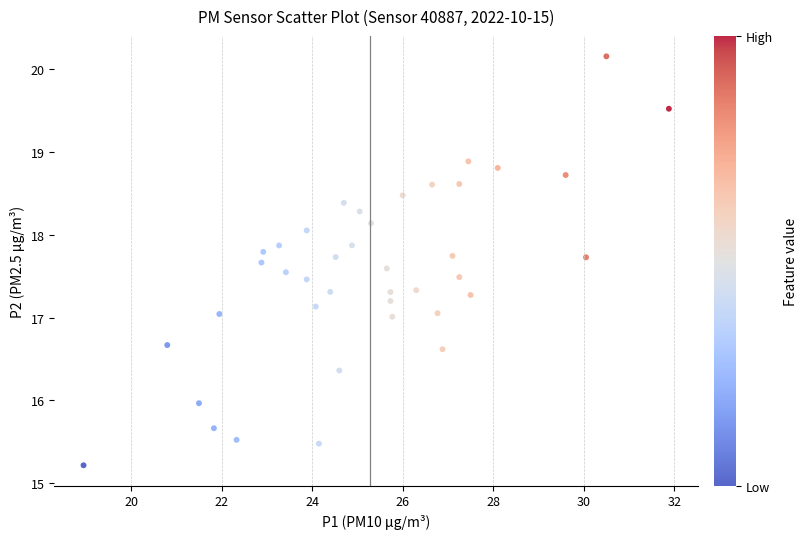

What is the range of X values (max minus min)?

12.9